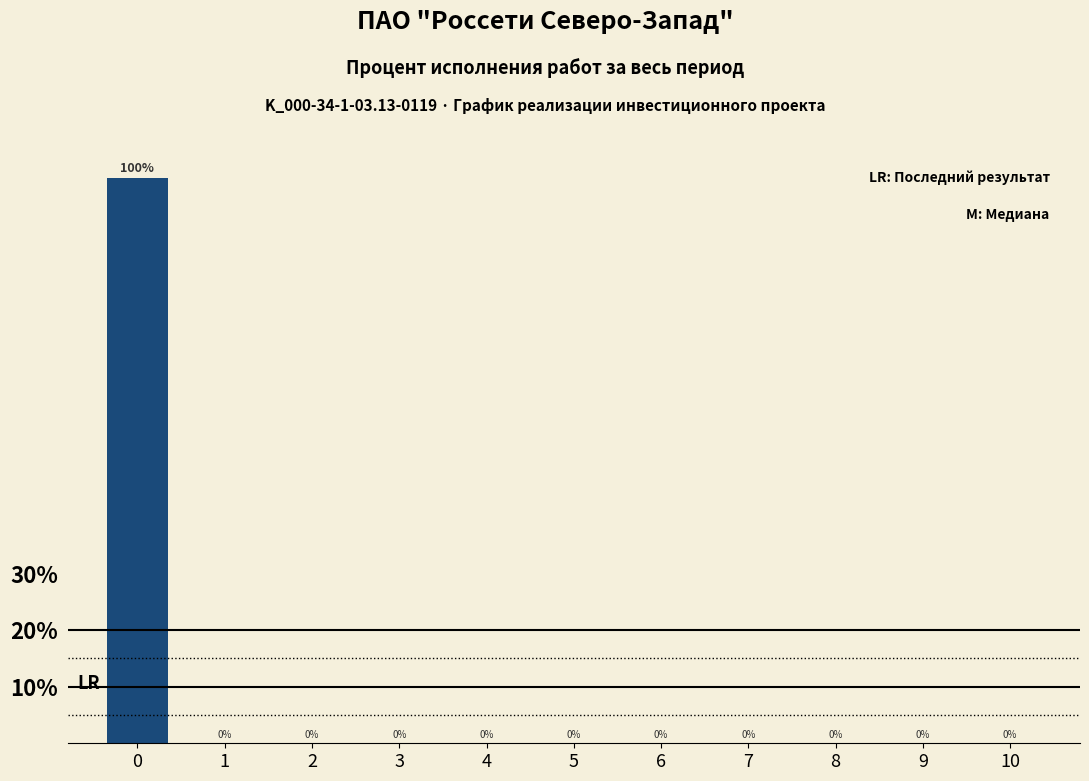

Reading left to right, extract all data points from this chart.

0=100	1=0	2=0	3=0	4=0	5=0	6=0	7=0	8=0	9=0	10=0